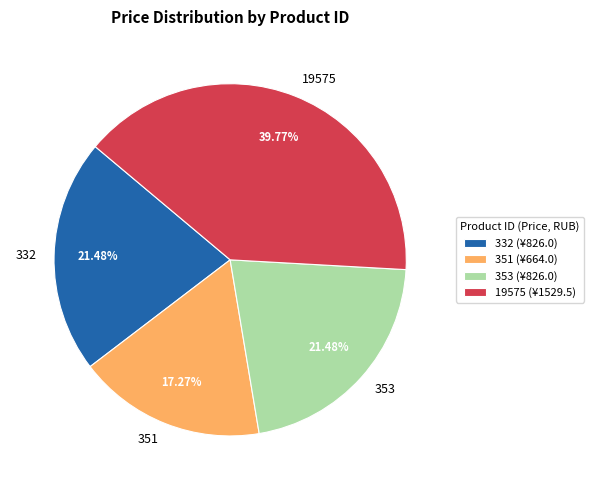

Between 19575 and 353, which is larger?

19575